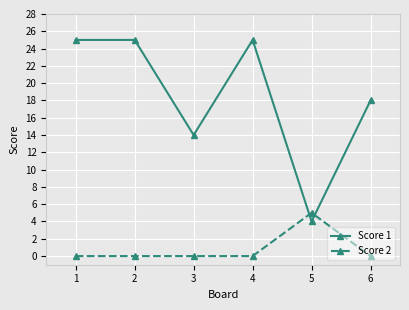

List the series in order of their peak value, lowest first.

Score 2, Score 1